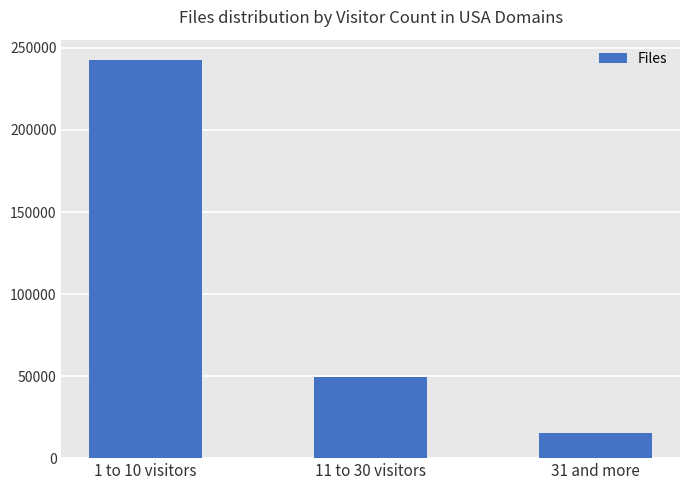

Reading right to left, extract all data points from this chart.

31 and more=15488	11 to 30 visitors=49471	1 to 10 visitors=242895